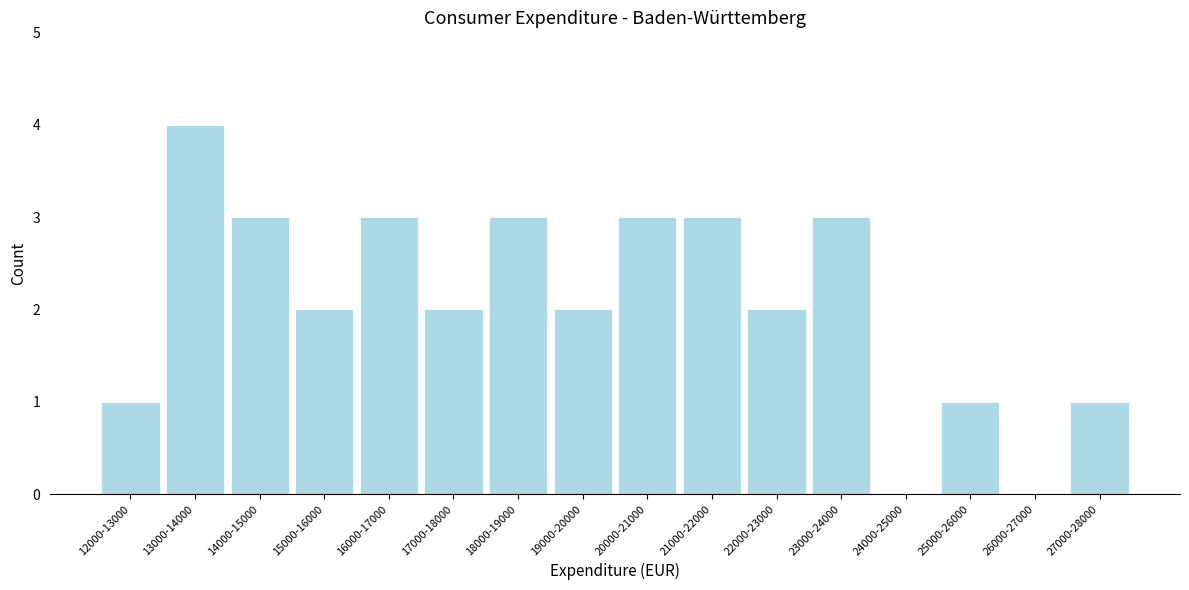

Reading left to right, extract all data points from this chart.

12000-13000=1	13000-14000=4	14000-15000=3	15000-16000=2	16000-17000=3	17000-18000=2	18000-19000=3	19000-20000=2	20000-21000=3	21000-22000=3	22000-23000=2	23000-24000=3	24000-25000=0	25000-26000=1	26000-27000=0	27000-28000=1